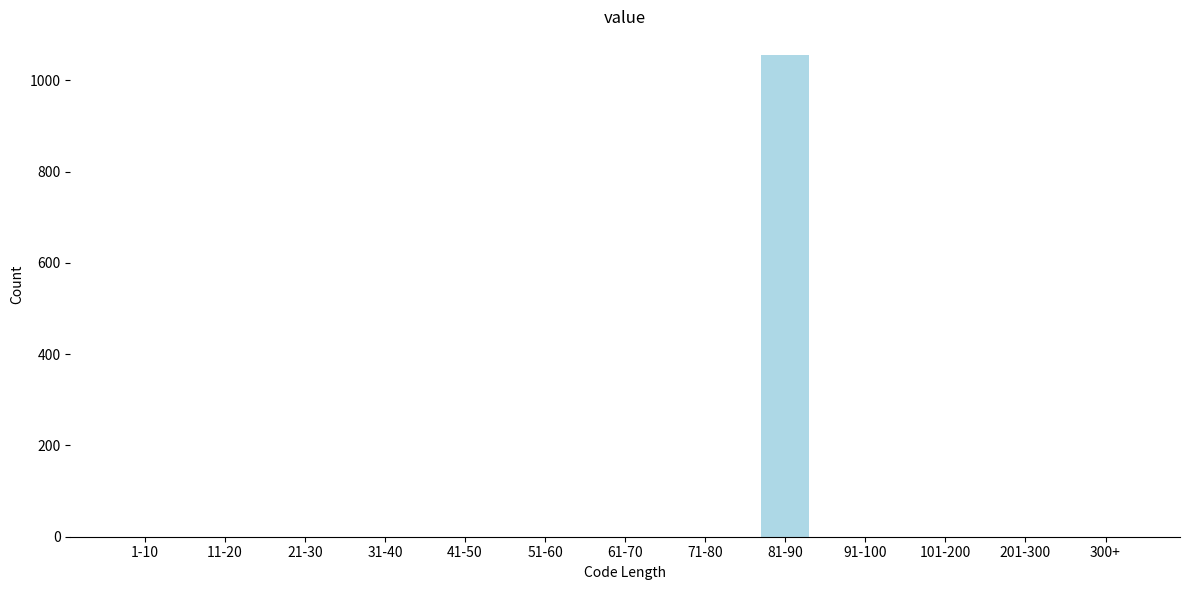

Reading left to right, what are all the values shown in this chart?

1-10=0	11-20=0	21-30=0	31-40=0	41-50=0	51-60=0	61-70=0	71-80=0	81-90=1055	91-100=0	101-200=0	201-300=0	300+=0